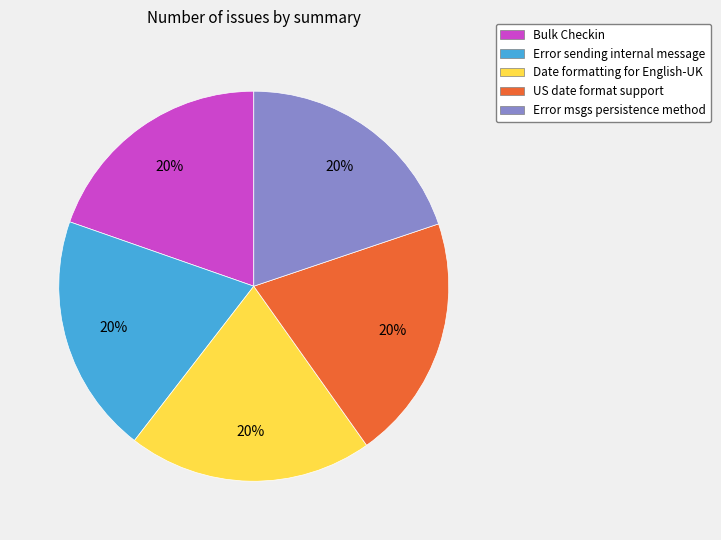

Do US date format support and Error sending internal message together represent more than half of the pie?

No